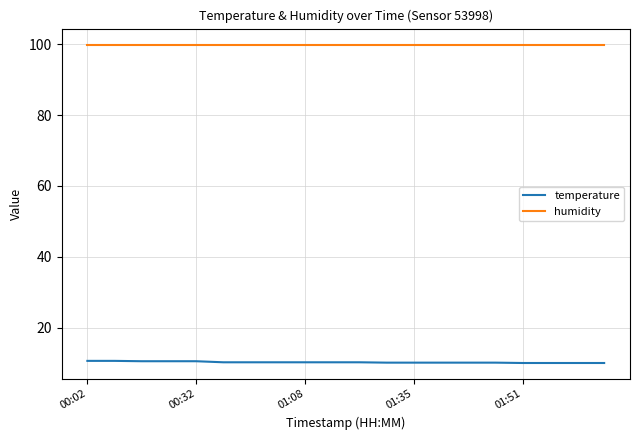

List the series in order of their peak value, lowest first.

temperature, humidity